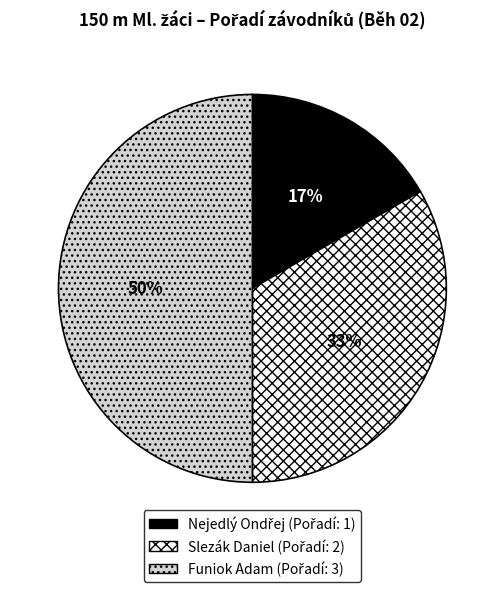

To the nearest percent, what percentage of the pie is Slezák Daniel?

33%